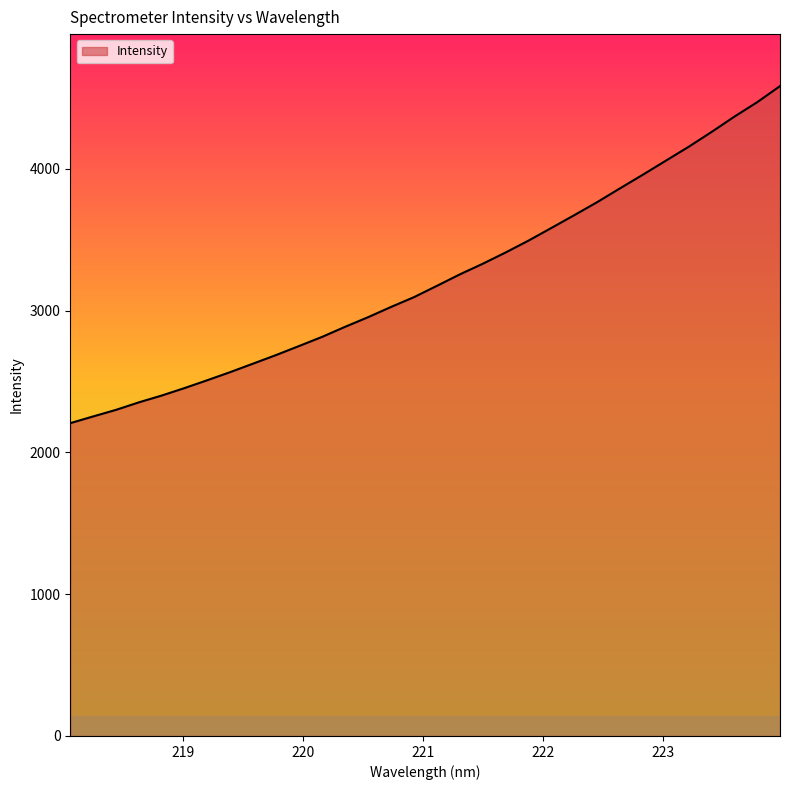

What is the maximum value shown in the chart?

4584.0